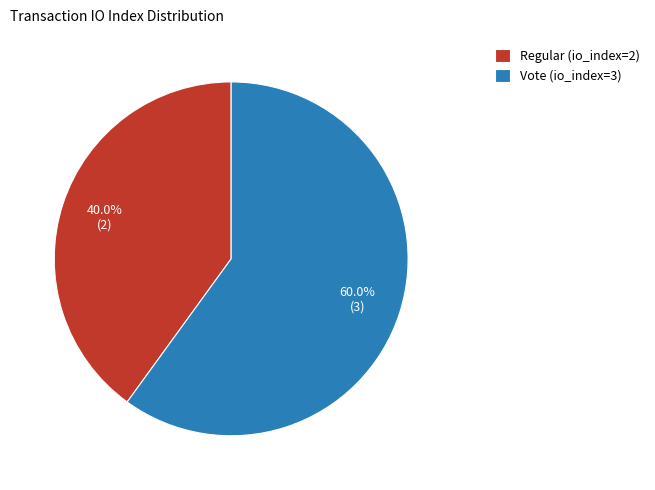

Count the number of slices in the pie.

2